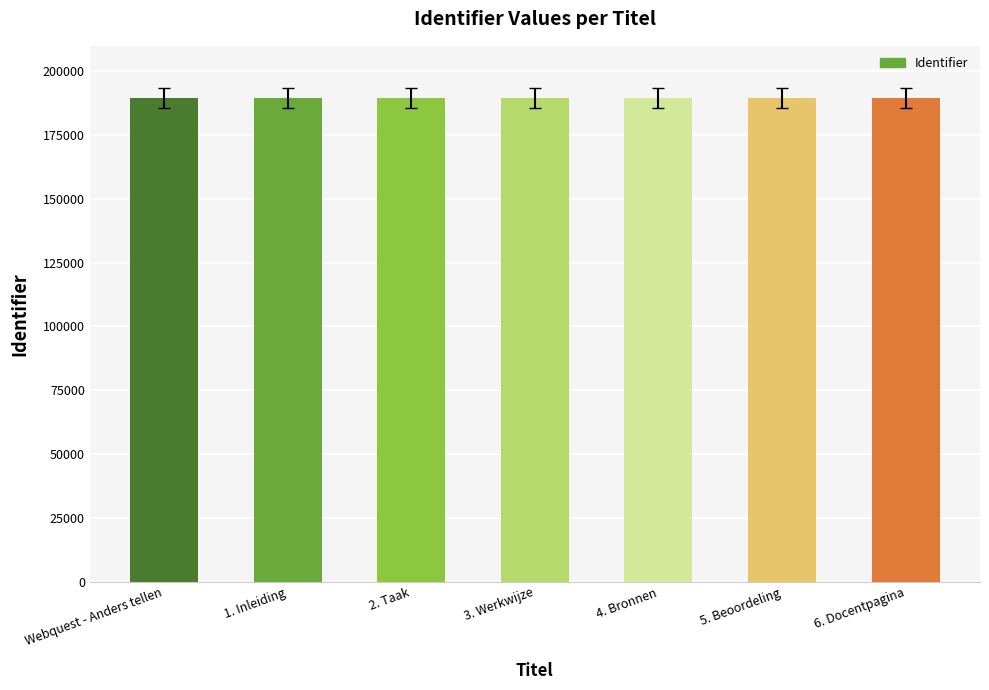

What is the value of the 4th bar from the left?

189606